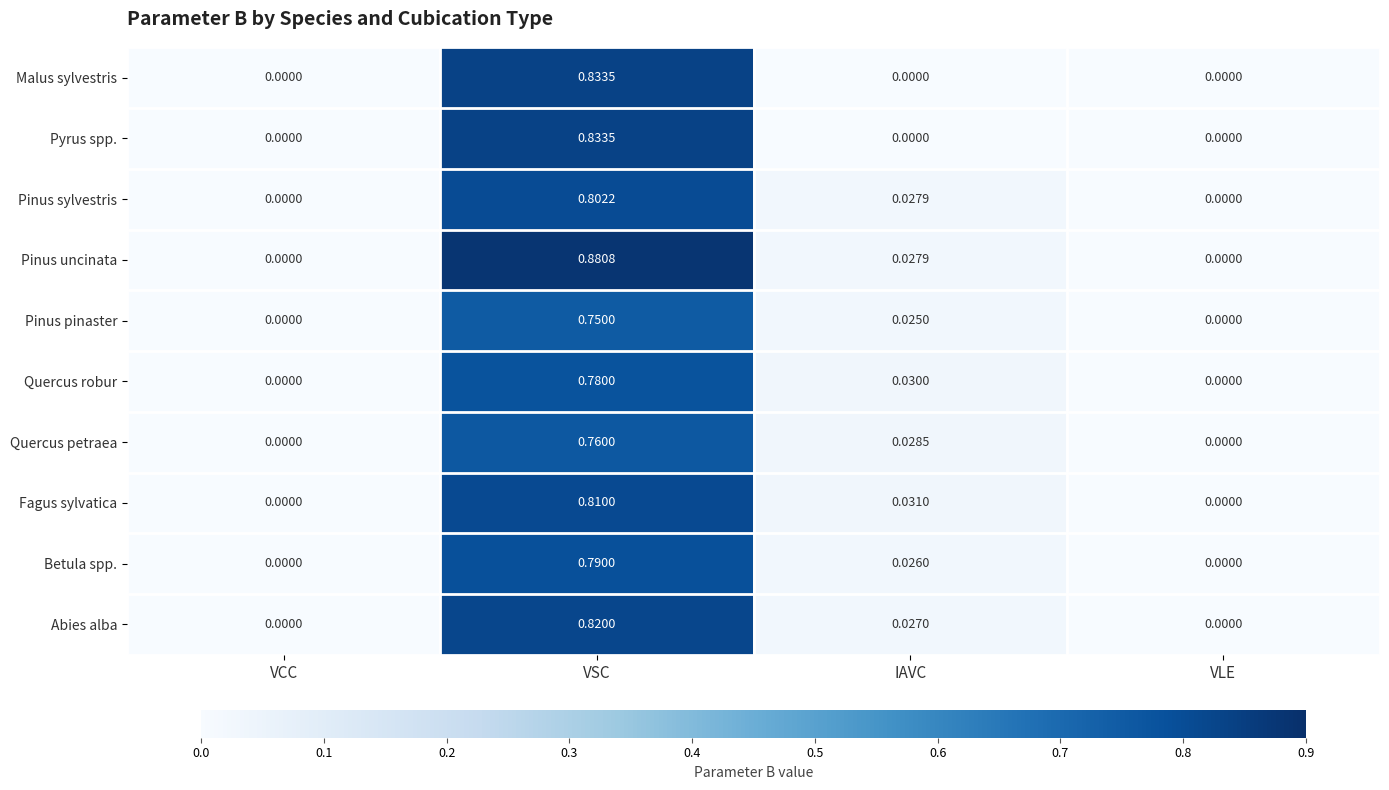

Which series changed the most between VSC and IAVC?

Pinus uncinata